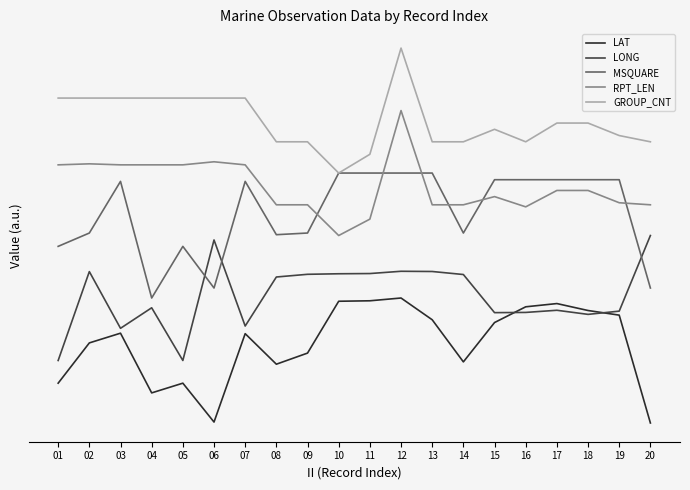

How many interior local valleys does the RPT_LEN series have?

2